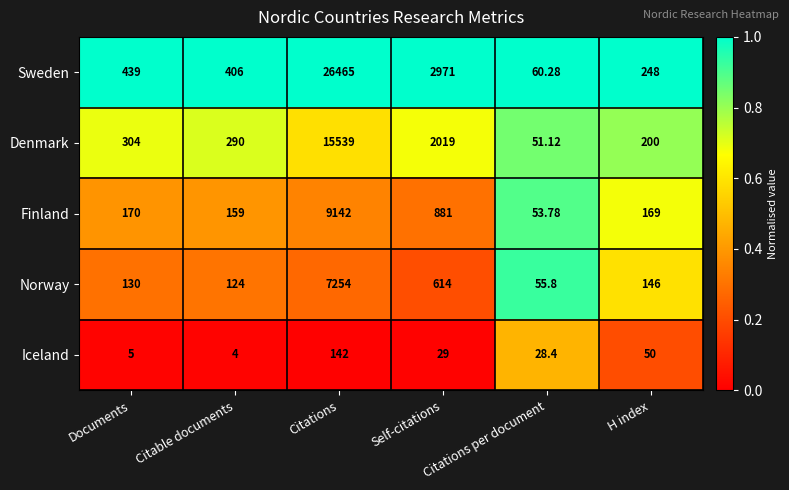

Where does the Norway series first go above 146?

Citations